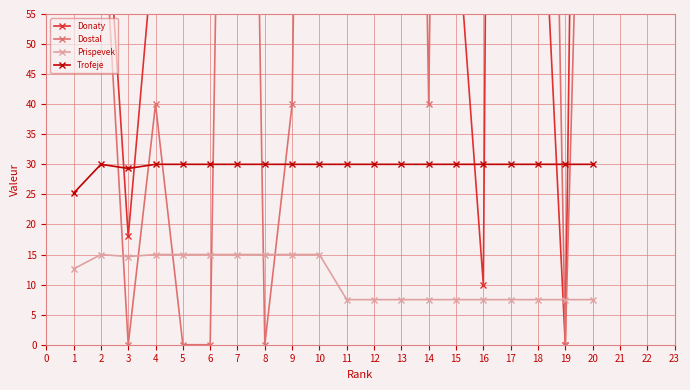

What is the average value of the Prispevek series?

11.1